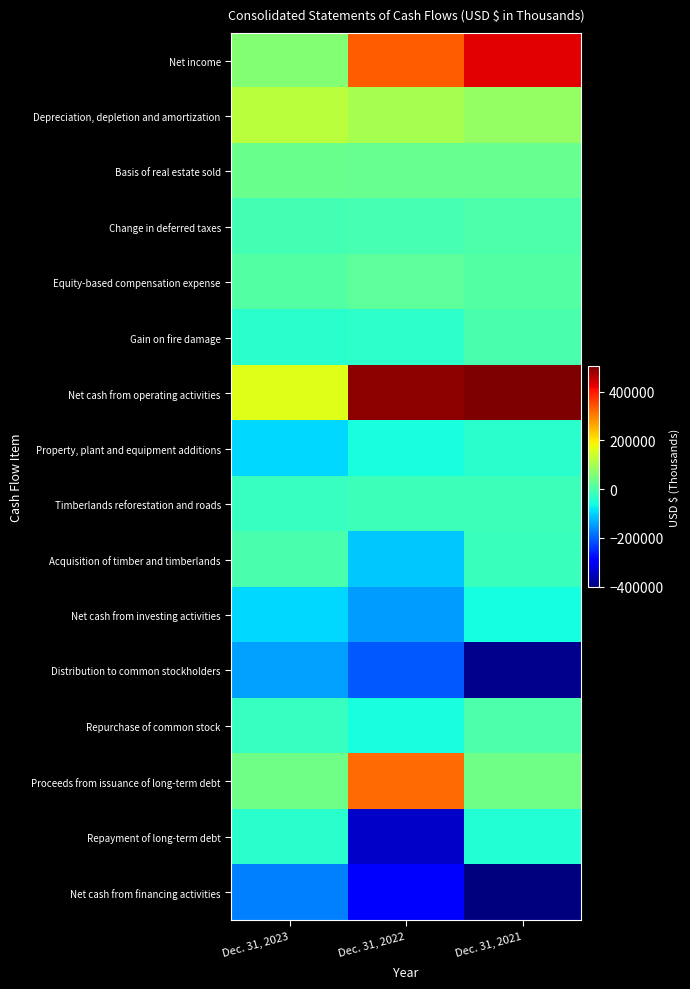

At which category is the sum across all series the highest?

Dec. 31, 2021